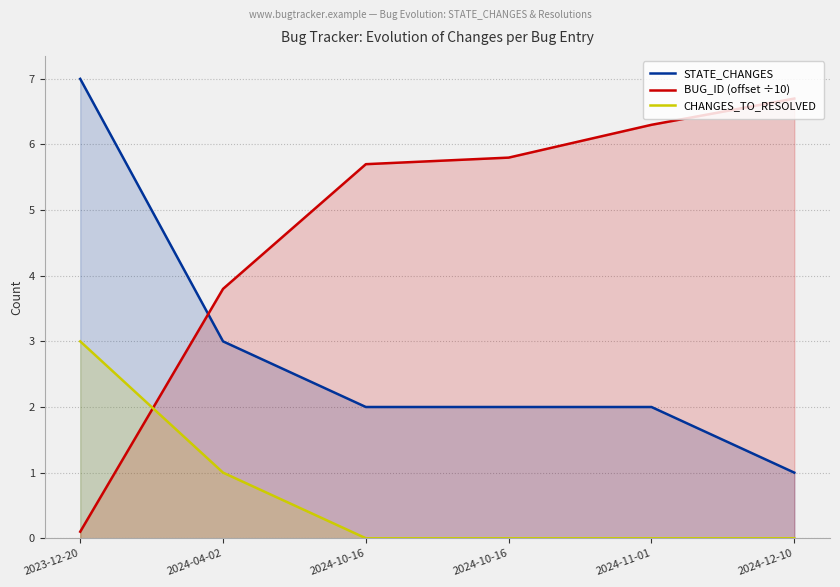

Reading left to right, extract all data points from this chart.

STATE_CHANGES: 2023-12-20=7.0	2024-04-02=3.0	2024-10-16=2.0	2024-10-16=2.0	2024-11-01=2.0	2024-12-10=1.0
BUG_ID (offset ÷10): 2023-12-20=0.1	2024-04-02=3.8	2024-10-16=5.7	2024-10-16=5.8	2024-11-01=6.3	2024-12-10=6.7
CHANGES_TO_RESOLVED: 2023-12-20=3.0	2024-04-02=1.0	2024-10-16=0.0	2024-10-16=0.0	2024-11-01=0.0	2024-12-10=0.0